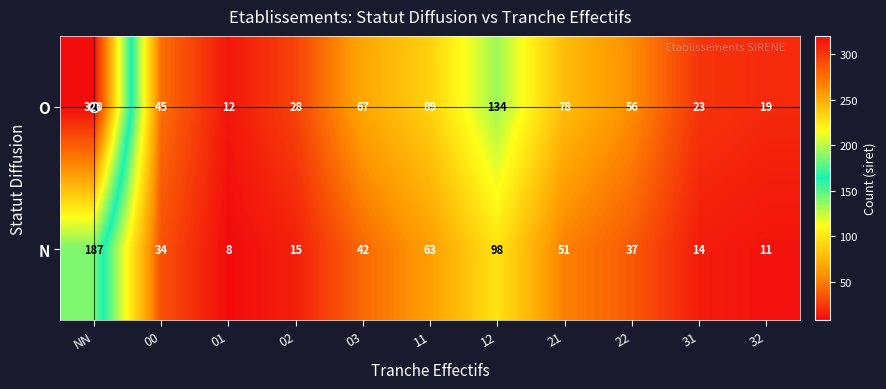

At which category does the chart reach its minimum across all series?

01